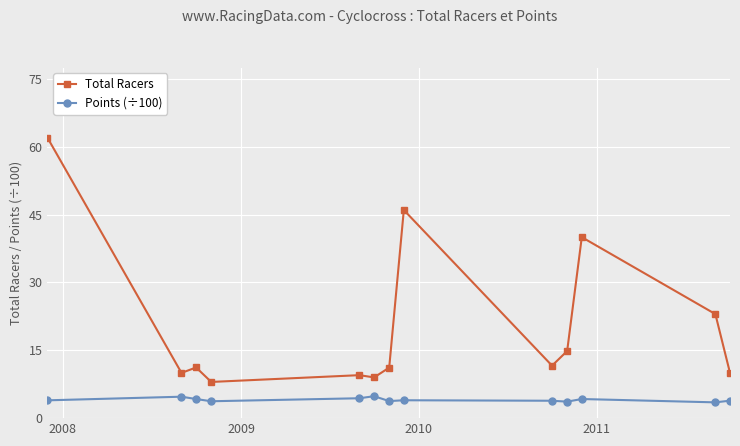

Which series has the widest spread of values?

Total Racers